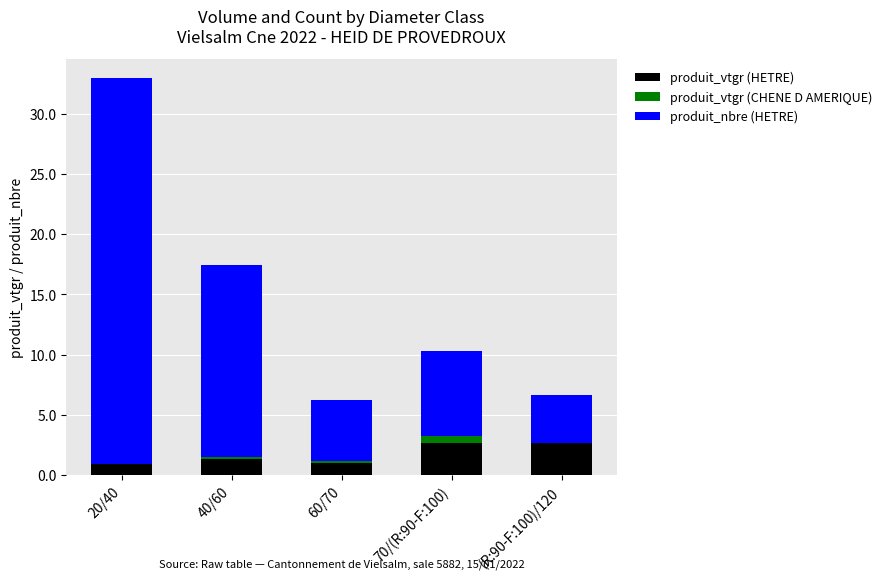

How many series are shown in this chart?

3